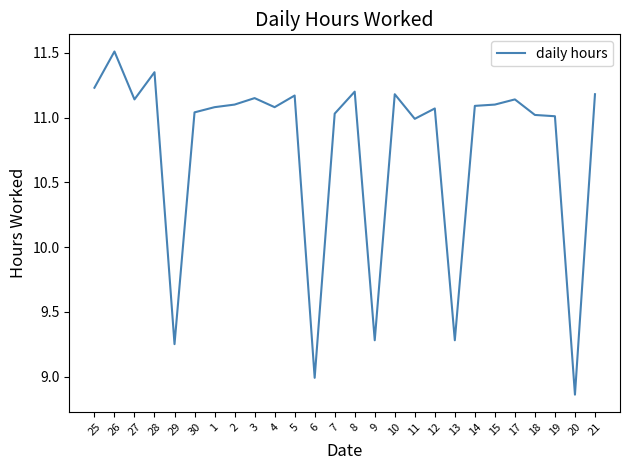

What is the change in value from 25 to 3?

-0.1